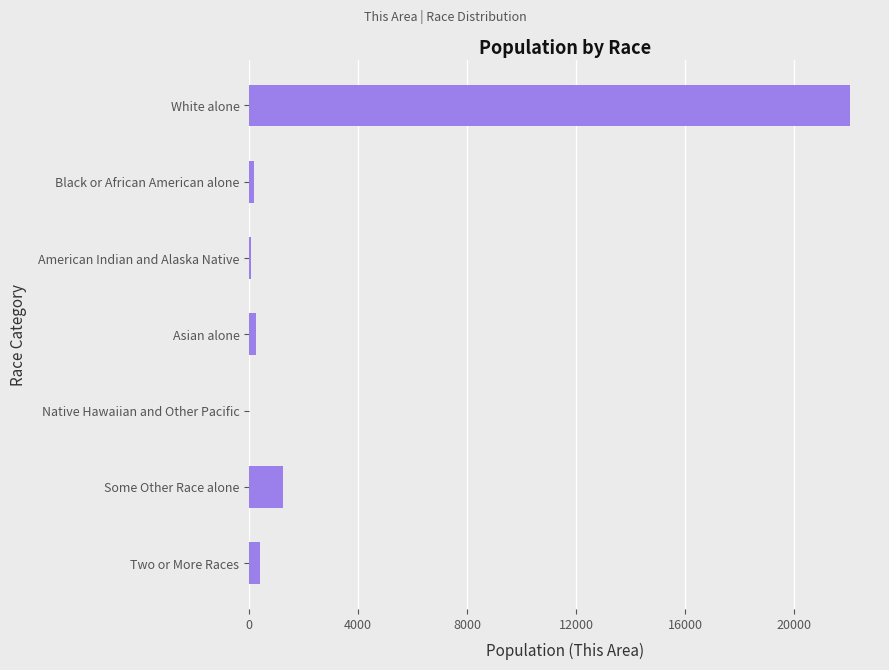

Which has a higher value, Two or More Races or White alone?

White alone